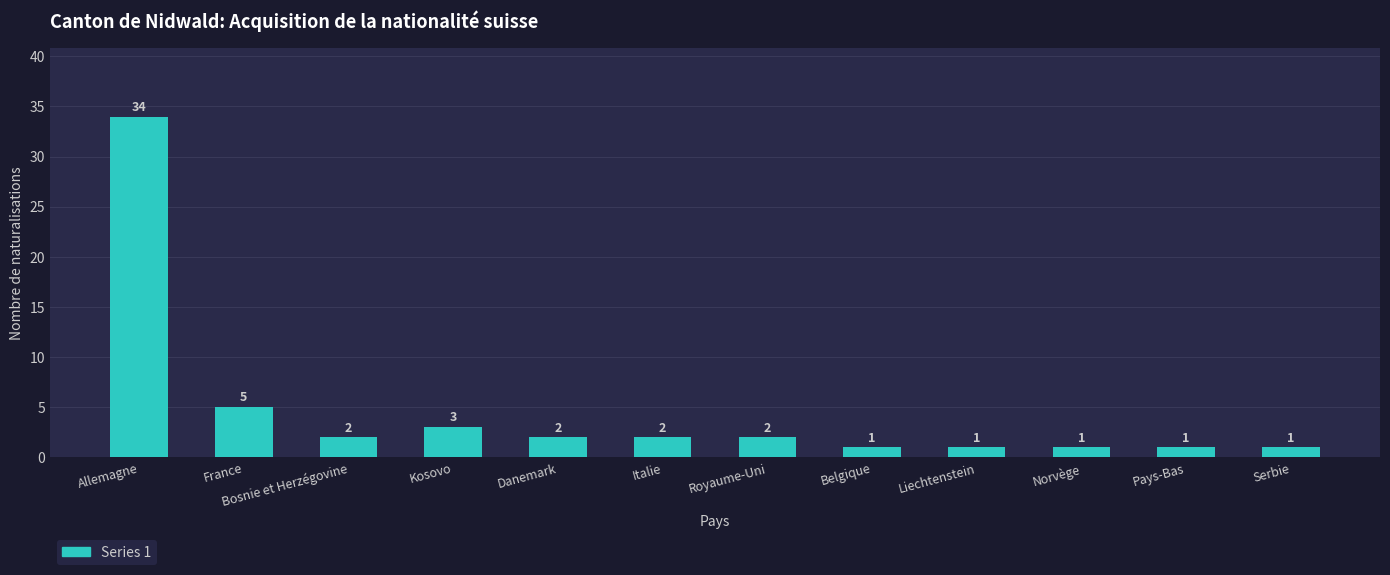

Does the chart contain stacked bars?

No